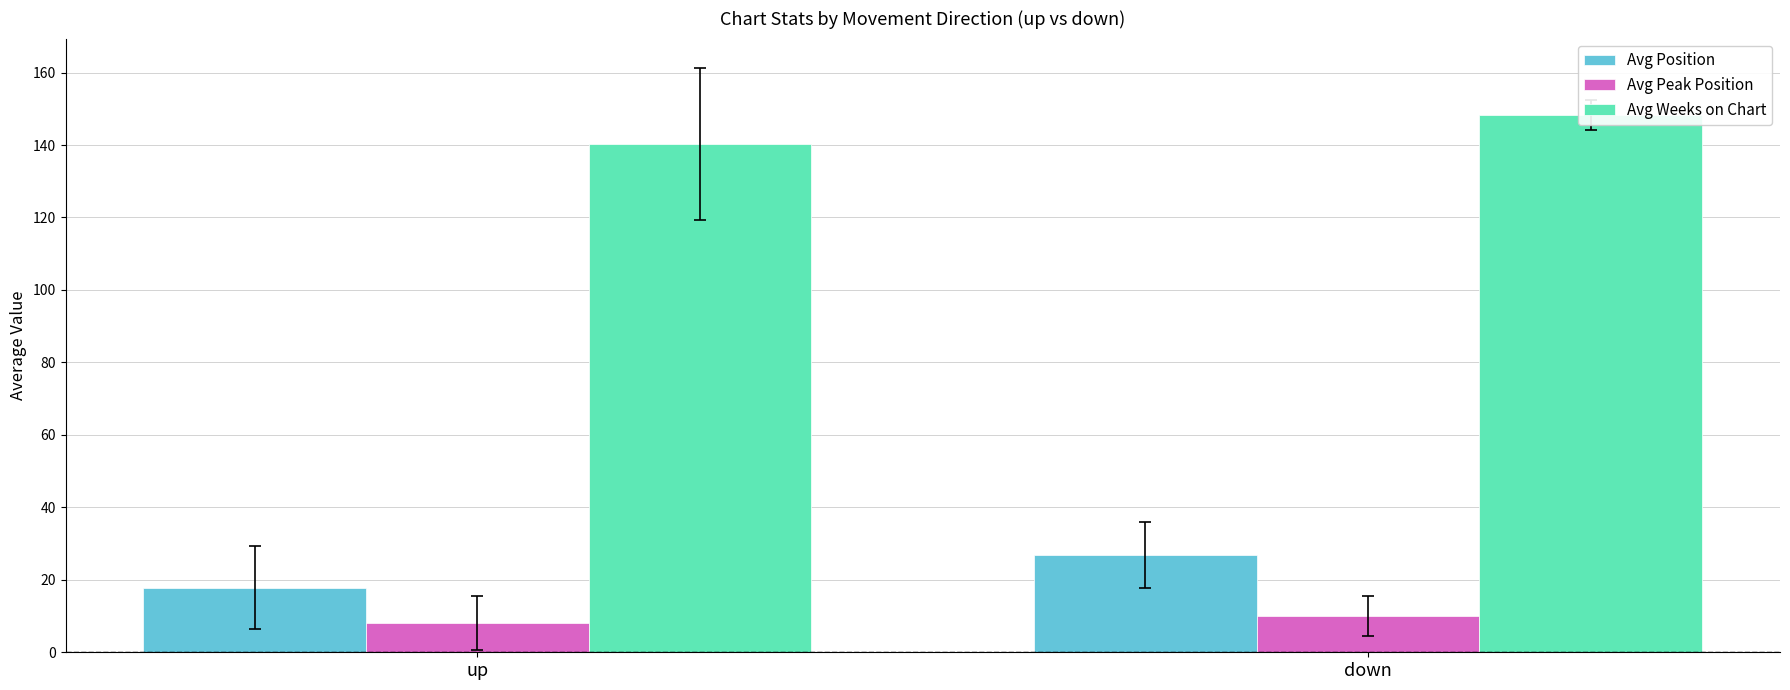

Which series has the widest spread of values?

Avg Position